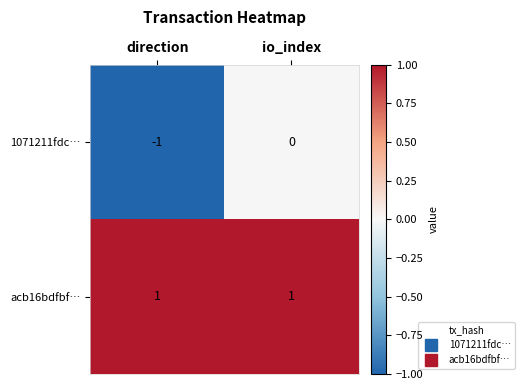

At direction, list the series in order from smallest to largest.

1071211fdc…, acb16bdfbf…